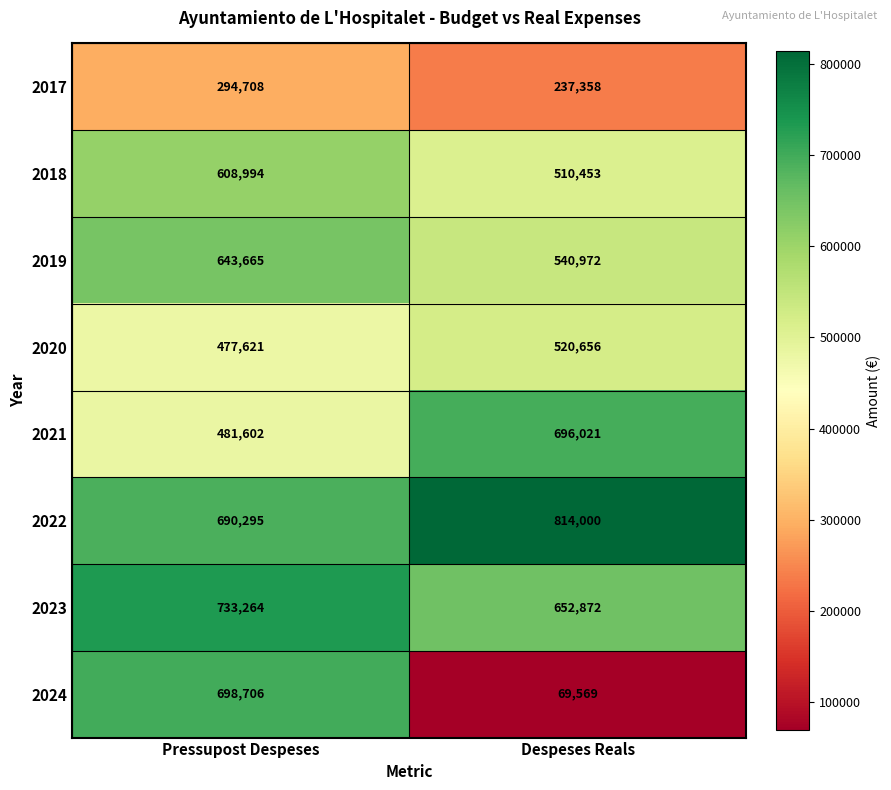

Between Pressupost Despeses and Despeses Reals, which series saw the biggest shift?

2024